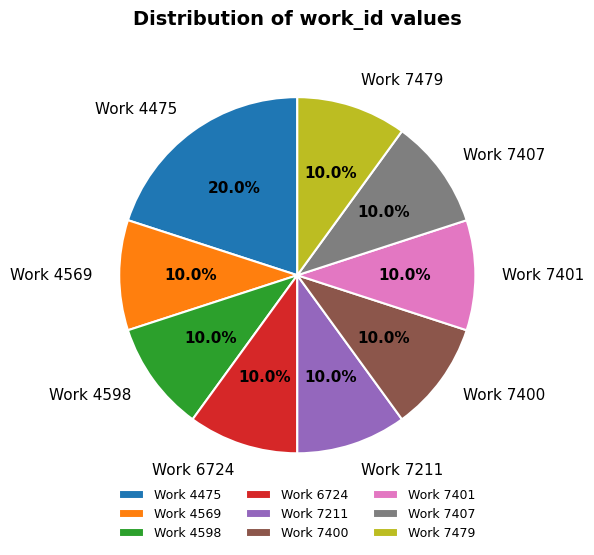

Is there any slice that represents more than half of the pie?

No